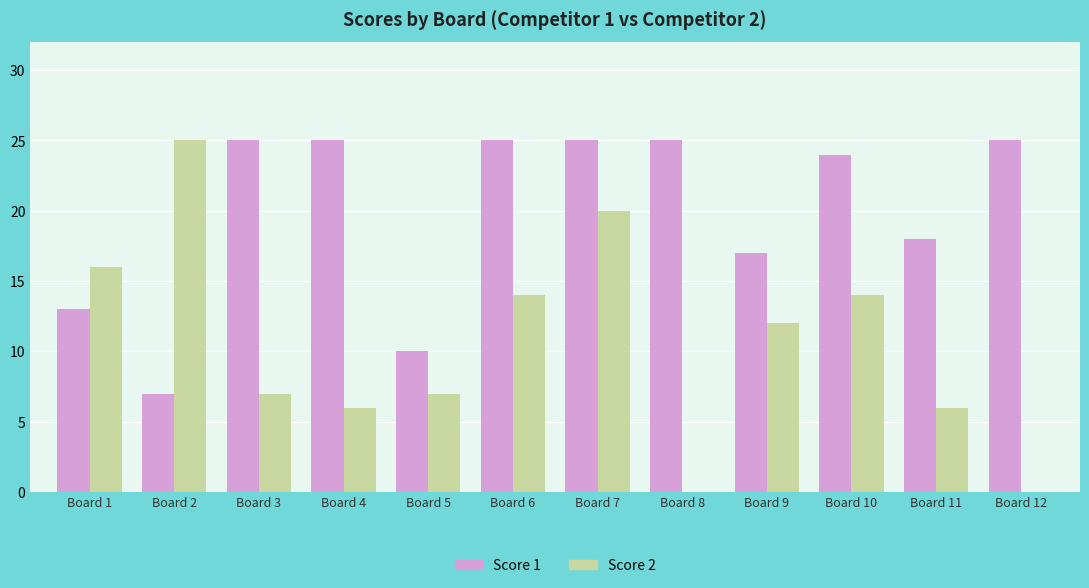

Reading left to right, extract all data points from this chart.

Score 1: Board 1=13	Board 2=7	Board 3=25	Board 4=25	Board 5=10	Board 6=25	Board 7=25	Board 8=25	Board 9=17	Board 10=24	Board 11=18	Board 12=25
Score 2: Board 1=16	Board 2=25	Board 3=7	Board 4=6	Board 5=7	Board 6=14	Board 7=20	Board 8=0	Board 9=12	Board 10=14	Board 11=6	Board 12=0